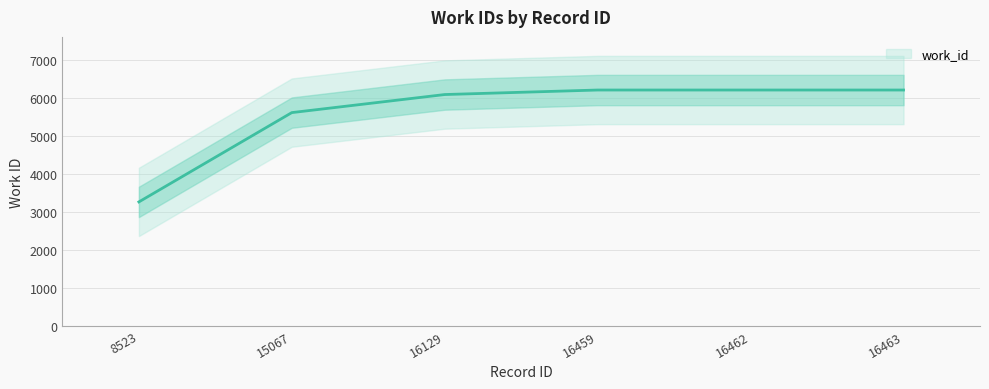

Reading left to right, transcribe all the data shown in this chart.

8523=3265	15067=5618	16129=6094	16459=6213	16462=6213	16463=6213